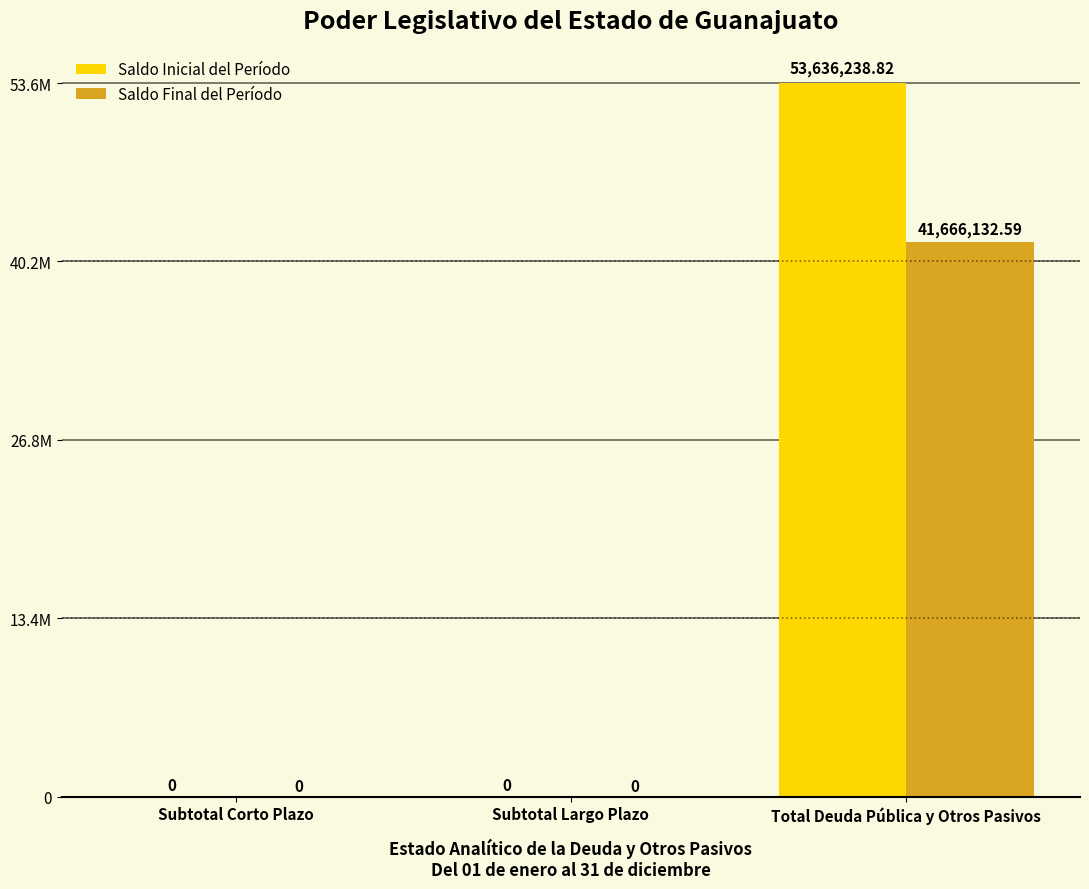

What are all the series names shown in the legend?

Saldo Inicial del Período, Saldo Final del Período